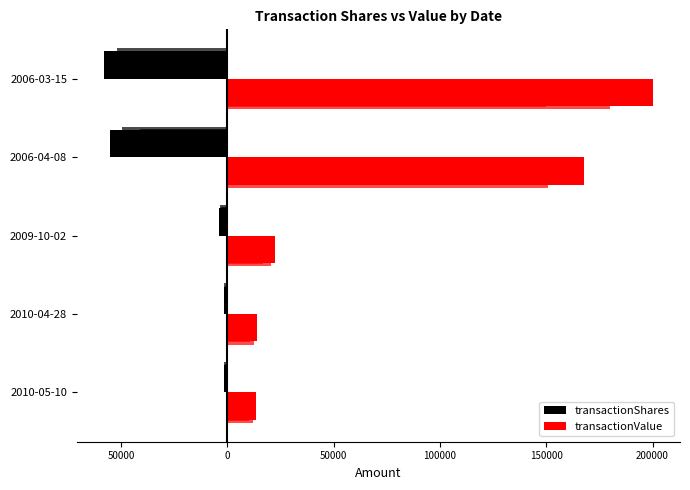

What is the minimum value for transactionShares?

-57936.2